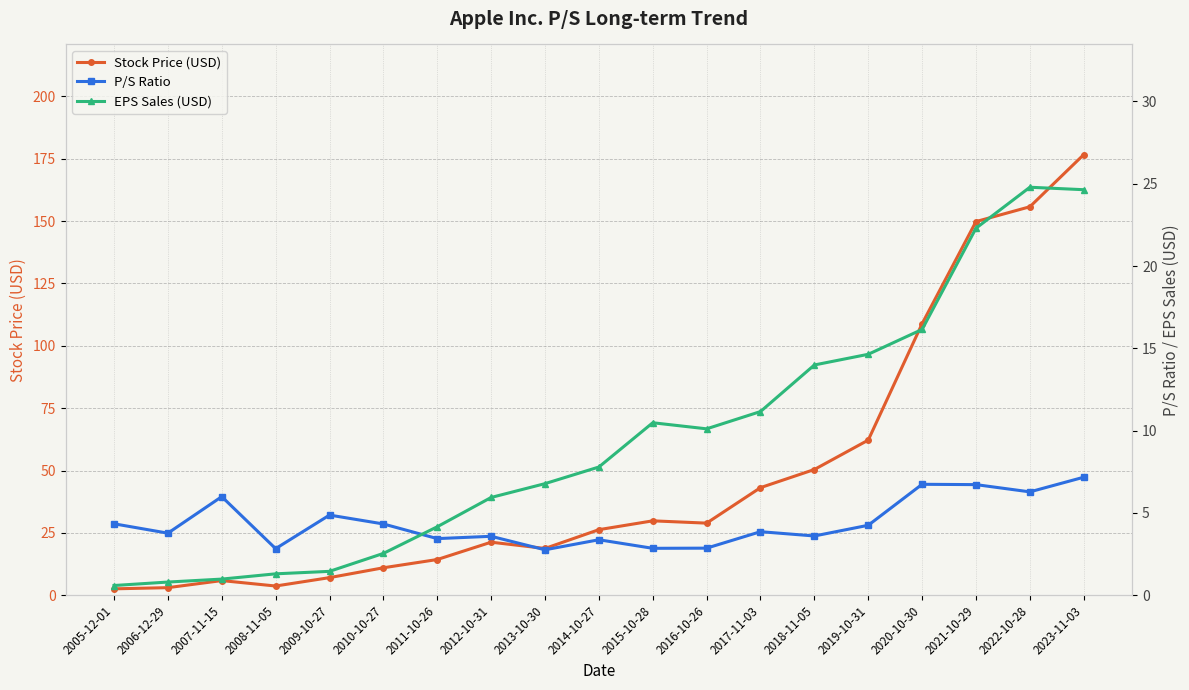

What is the label of the 12th point from the left?

2016-10-26